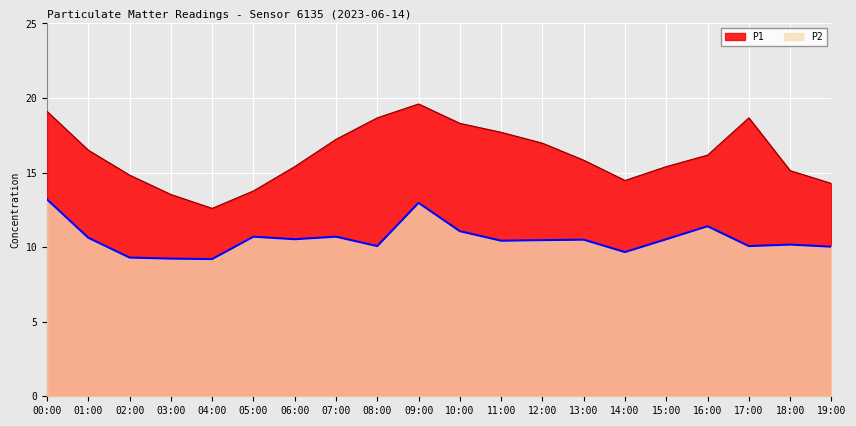

What value does the P2 series have at 15:00?

10.5